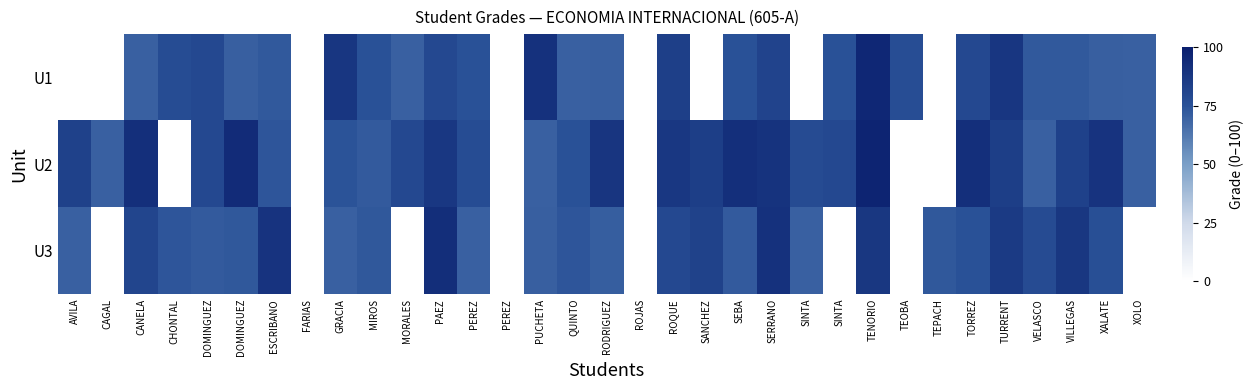

Reading left to right, list all the values displayed in this chart.

U1: AVILA=0.0	CAGAL=0.0	CANELA=0.7	CHONTAL=0.8	DOMINGUEZ=0.8	DOMINGUEZ=0.7	ESCRIBANO=0.7	FARIAS=0.0	GRACIA=0.9	MIROS=0.8	MORALES=0.7	PAEZ=0.8	PEREZ=0.8	PEREZ=0.0	PUCHETA=0.9	QUINTO=0.7	RODRIGUEZ=0.7	ROJAS=0.0	ROQUE=0.8	SANCHEZ=0.0	SEBA=0.8	SERRANO=0.8	SINTA=0.0	SINTA=0.8	TENORIO=1.0	TEOBA=0.8	TEPACH=0.0	TORREZ=0.8	TURRENT=0.9	VELASCO=0.7	VILLEGAS=0.7	XALATE=0.7	XOLO=0.7
U2: AVILA=0.8	CAGAL=0.7	CANELA=0.9	CHONTAL=0.0	DOMINGUEZ=0.8	DOMINGUEZ=0.9	ESCRIBANO=0.7	FARIAS=0.0	GRACIA=0.7	MIROS=0.7	MORALES=0.8	PAEZ=0.9	PEREZ=0.8	PEREZ=0.0	PUCHETA=0.7	QUINTO=0.8	RODRIGUEZ=0.9	ROJAS=0.0	ROQUE=0.9	SANCHEZ=0.8	SEBA=0.9	SERRANO=0.9	SINTA=0.8	SINTA=0.8	TENORIO=1.0	TEOBA=0.0	TEPACH=0.0	TORREZ=0.9	TURRENT=0.8	VELASCO=0.7	VILLEGAS=0.8	XALATE=0.9	XOLO=0.7
U3: AVILA=0.7	CAGAL=0.0	CANELA=0.8	CHONTAL=0.7	DOMINGUEZ=0.7	DOMINGUEZ=0.7	ESCRIBANO=0.9	FARIAS=0.0	GRACIA=0.7	MIROS=0.7	MORALES=0.0	PAEZ=0.9	PEREZ=0.7	PEREZ=0.0	PUCHETA=0.7	QUINTO=0.7	RODRIGUEZ=0.7	ROJAS=0.0	ROQUE=0.8	SANCHEZ=0.8	SEBA=0.7	SERRANO=0.9	SINTA=0.7	SINTA=0.0	TENORIO=0.9	TEOBA=0.0	TEPACH=0.7	TORREZ=0.8	TURRENT=0.9	VELASCO=0.8	VILLEGAS=0.9	XALATE=0.8	XOLO=0.0